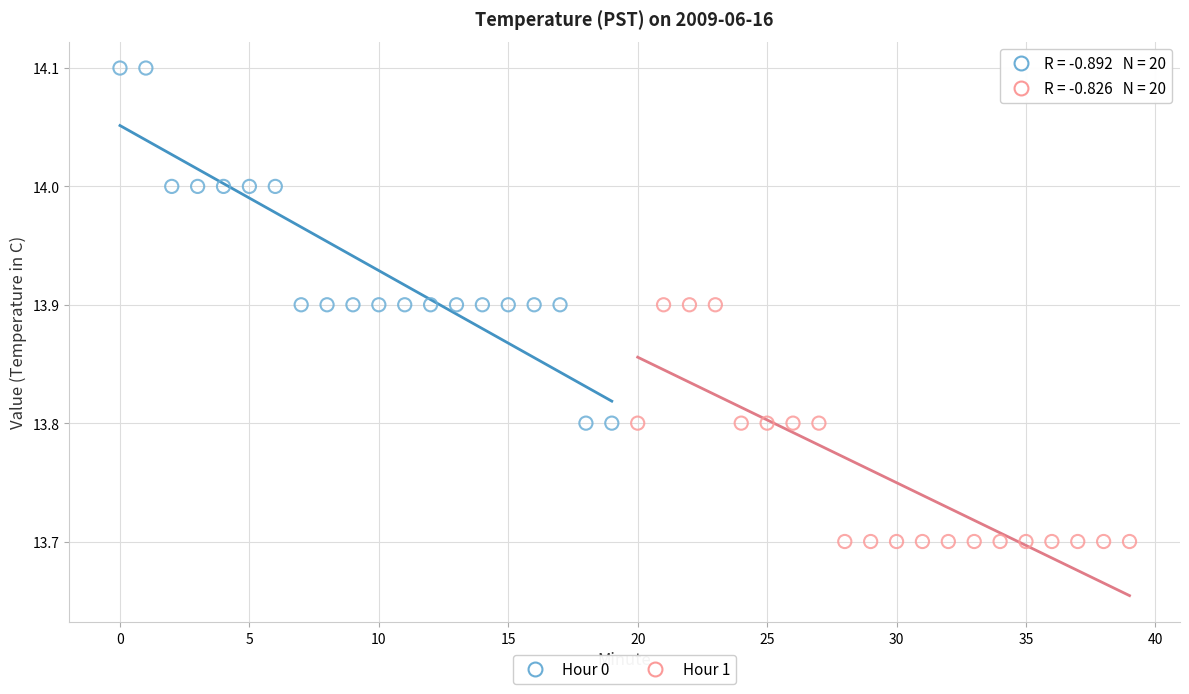

Which series reaches the minimum Y coordinate?

Hour 1